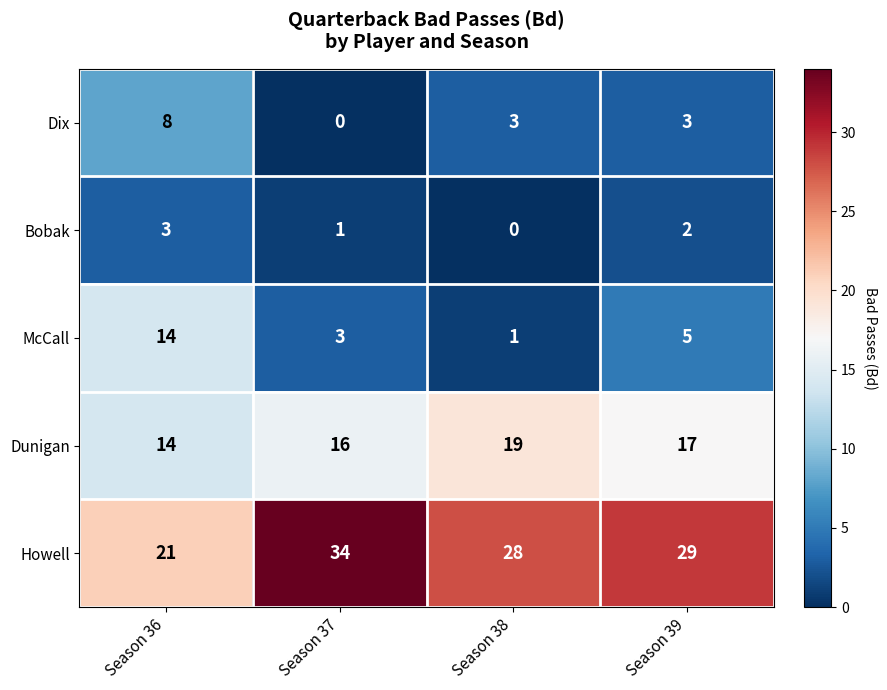

Rank the series at Season 37 from highest to lowest value.

Howell, Dunigan, McCall, Bobak, Dix